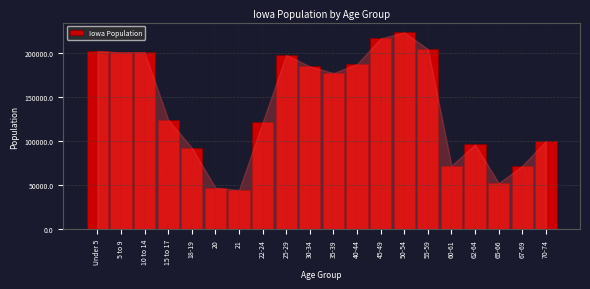

What is the average value?

140906